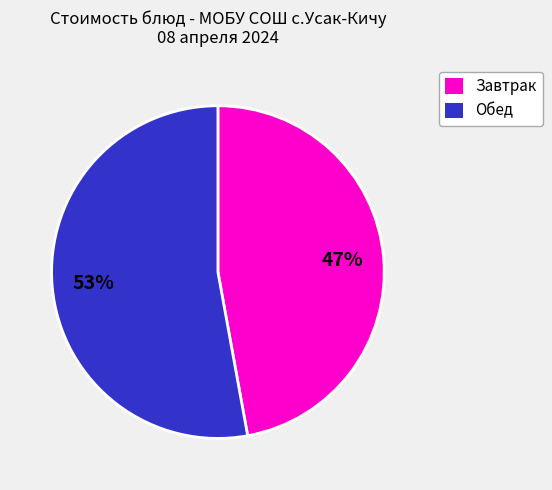

How many segments does this pie chart have?

2